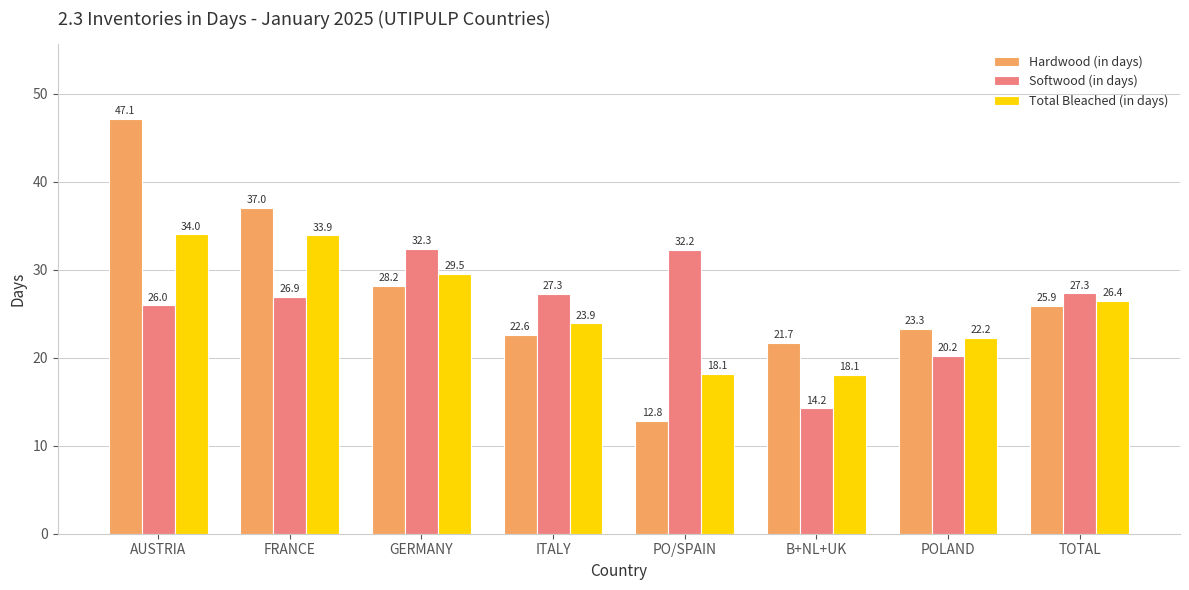

What is the difference between the second highest and minimum values in the Total Bleached (in days) series?

15.8